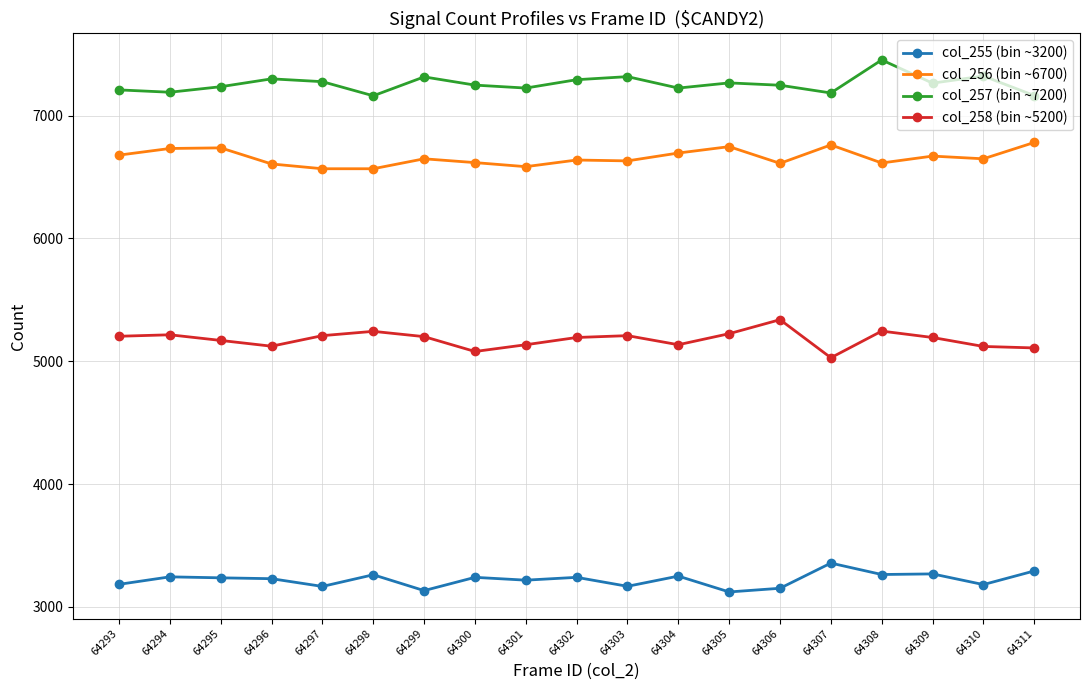

What is the greatest value displayed?

7453